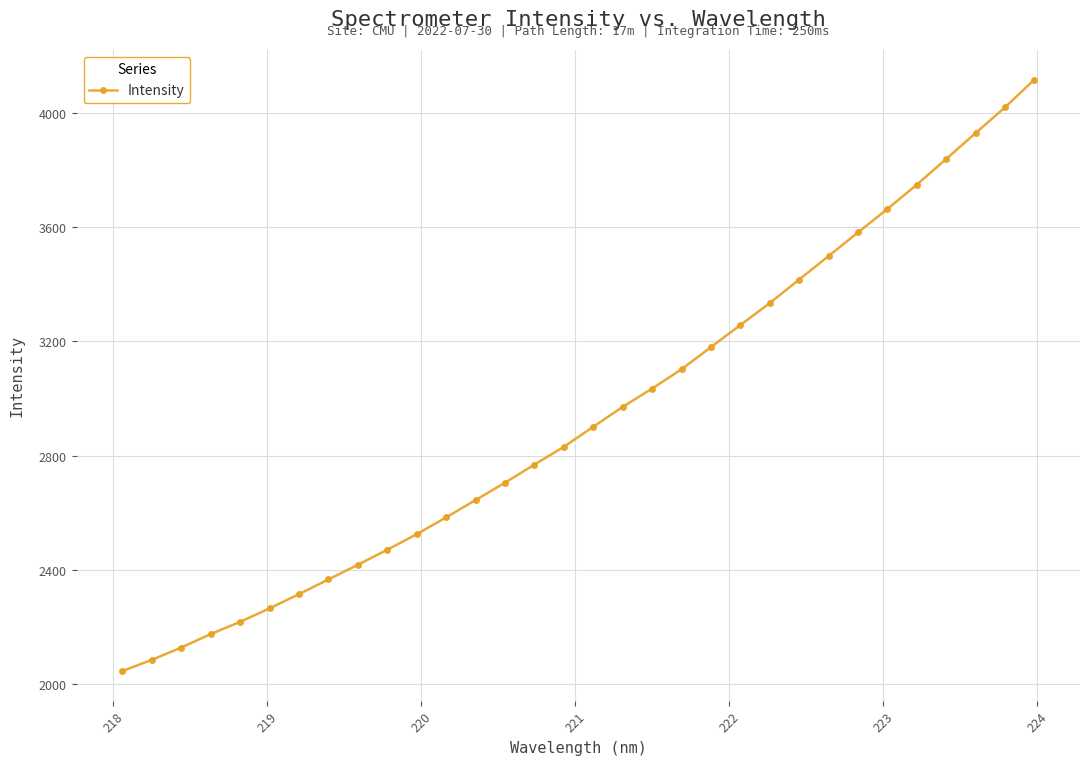

Count the number of values greater than 2901.

16